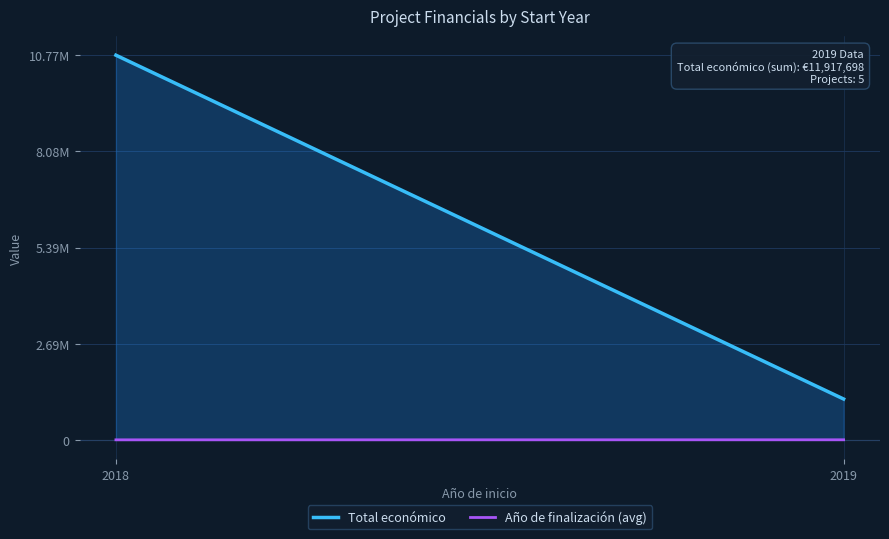

How many values in the Total económico series exceed 575833?

2